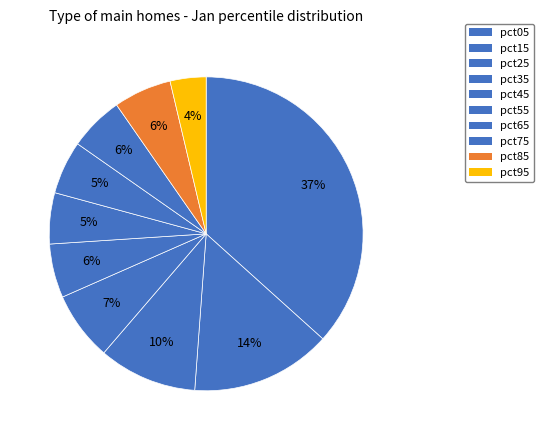

Count the number of slices in the pie.

10